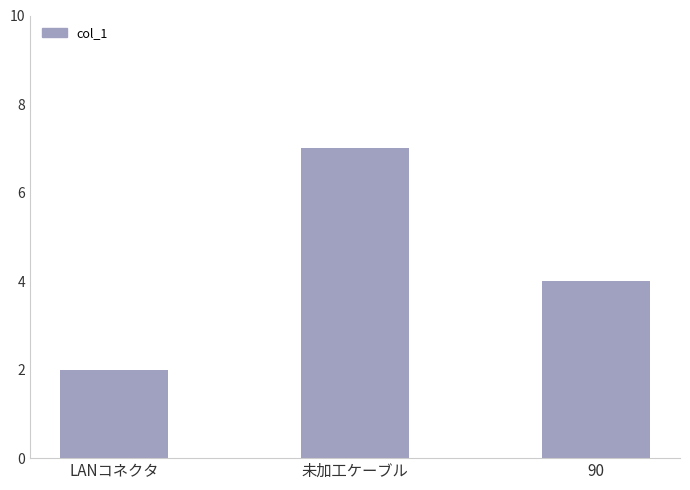

List the labels in order of value, largest first.

未加工ケーブル, 90, LANコネクタ